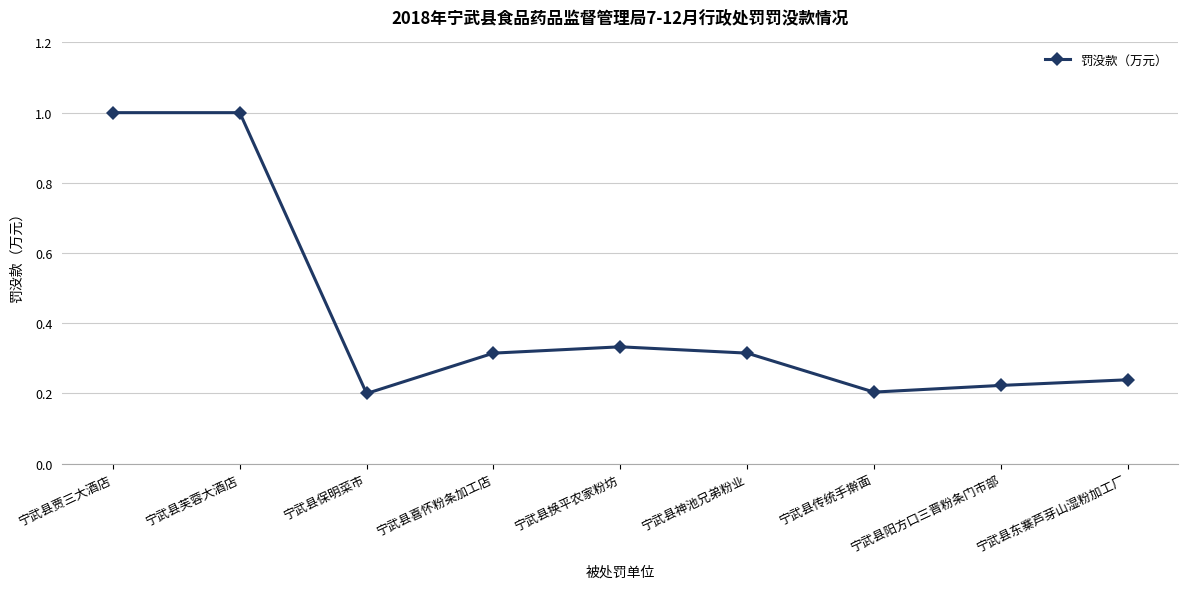

True or false: the data has more than 0 interior local peaks.

True